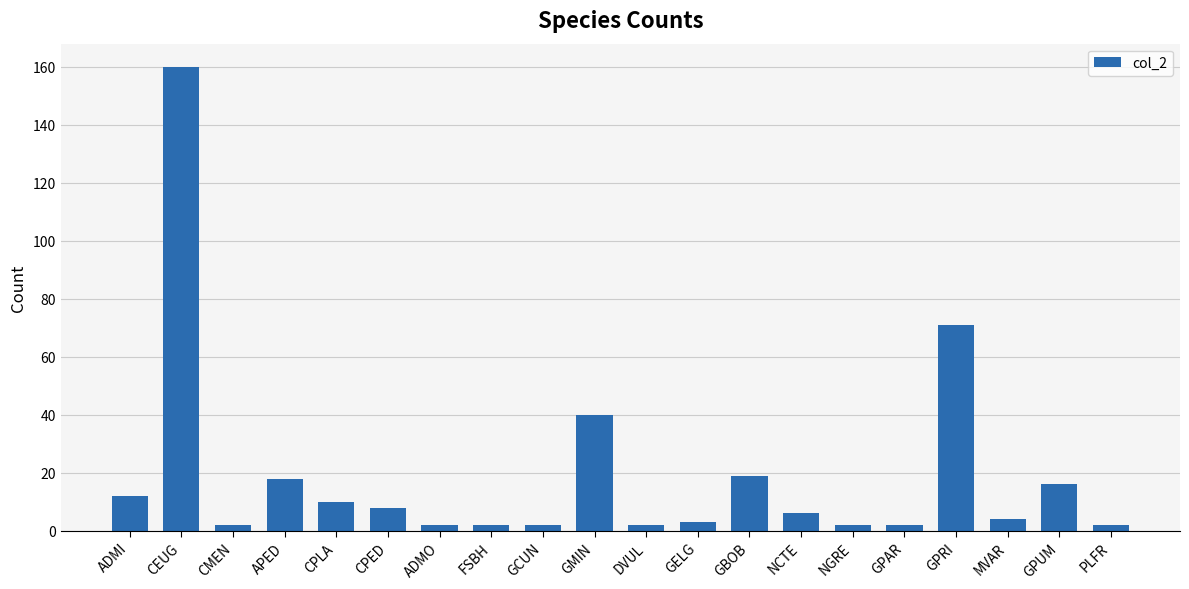

What is the change in value from APED to GPUM?

-2